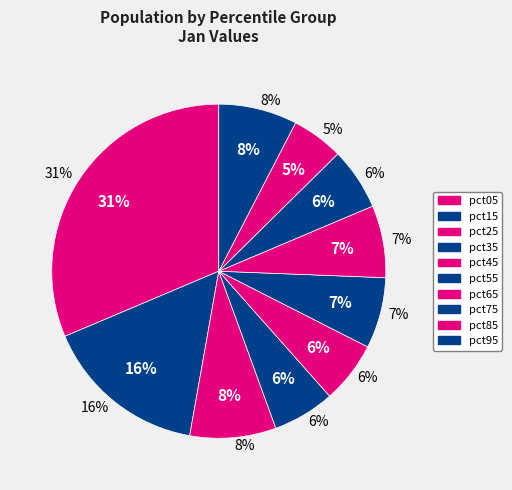

How many segments does this pie chart have?

10